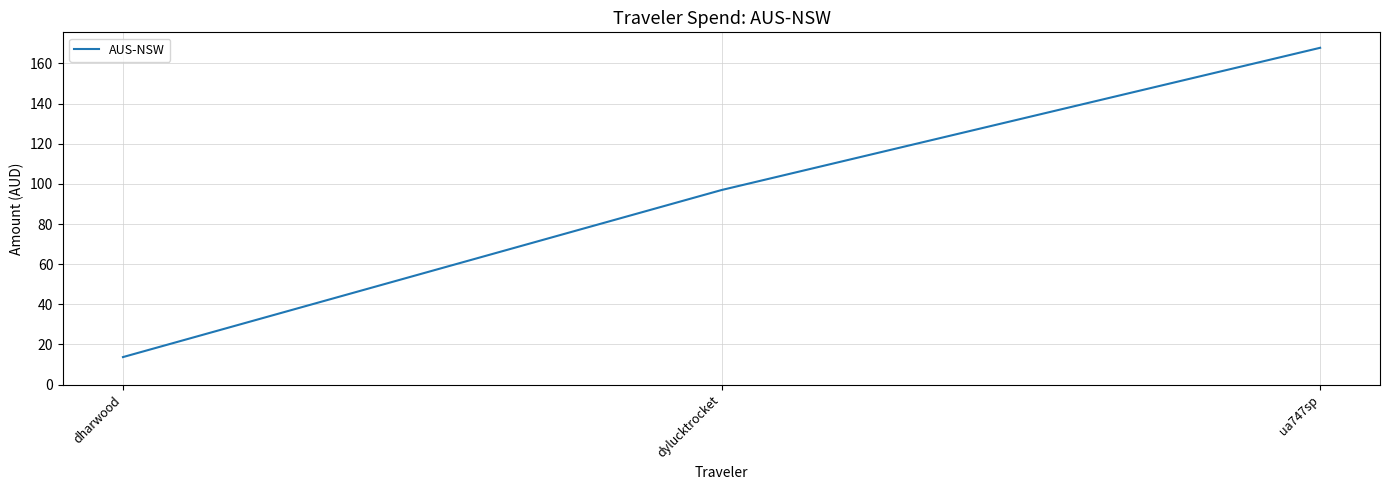

What is the ratio of the value at dylucktrocket to the value at ua747sp?

0.6